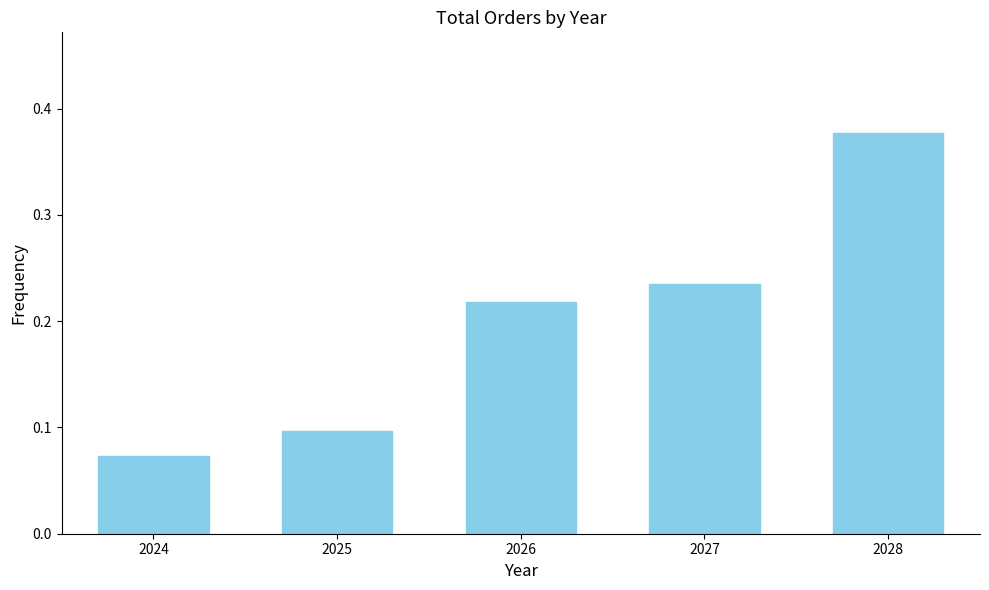

Between 2028 and 2024, which is larger?

2028